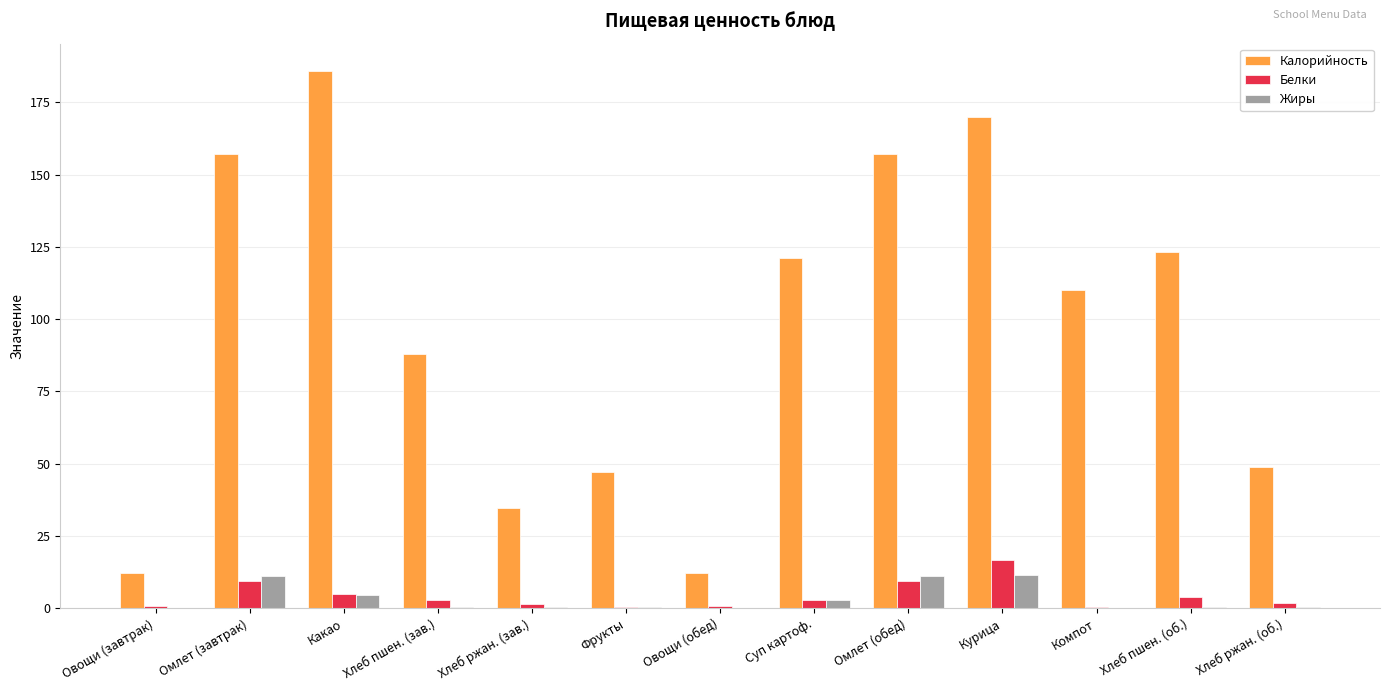

Is it true that Калорийность equals 51.6 at Хлеб ржан. (зав.)?

False